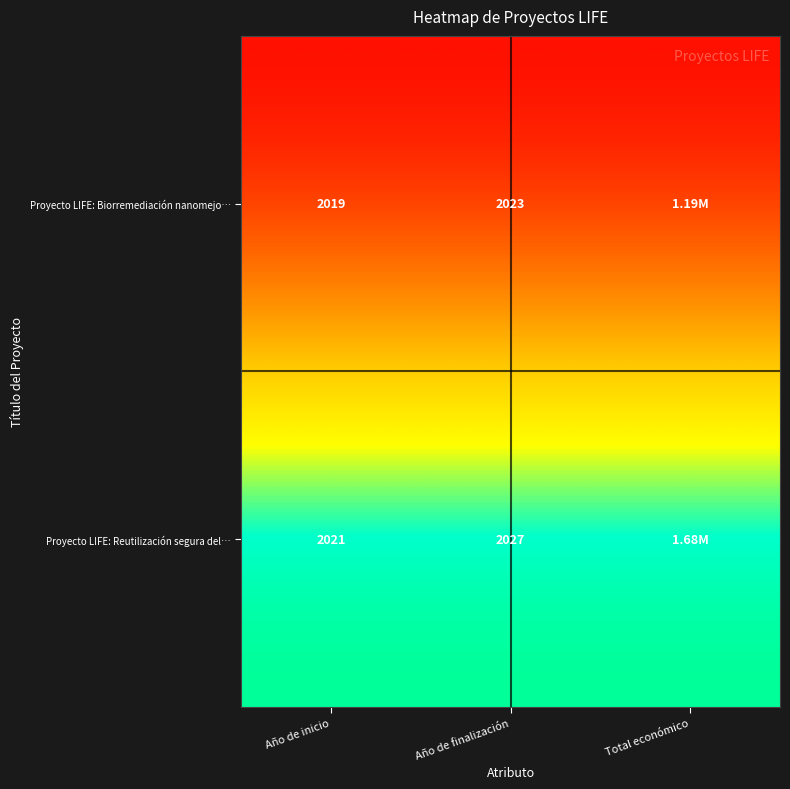

What is the total value across all series at Año de finalización?

4050